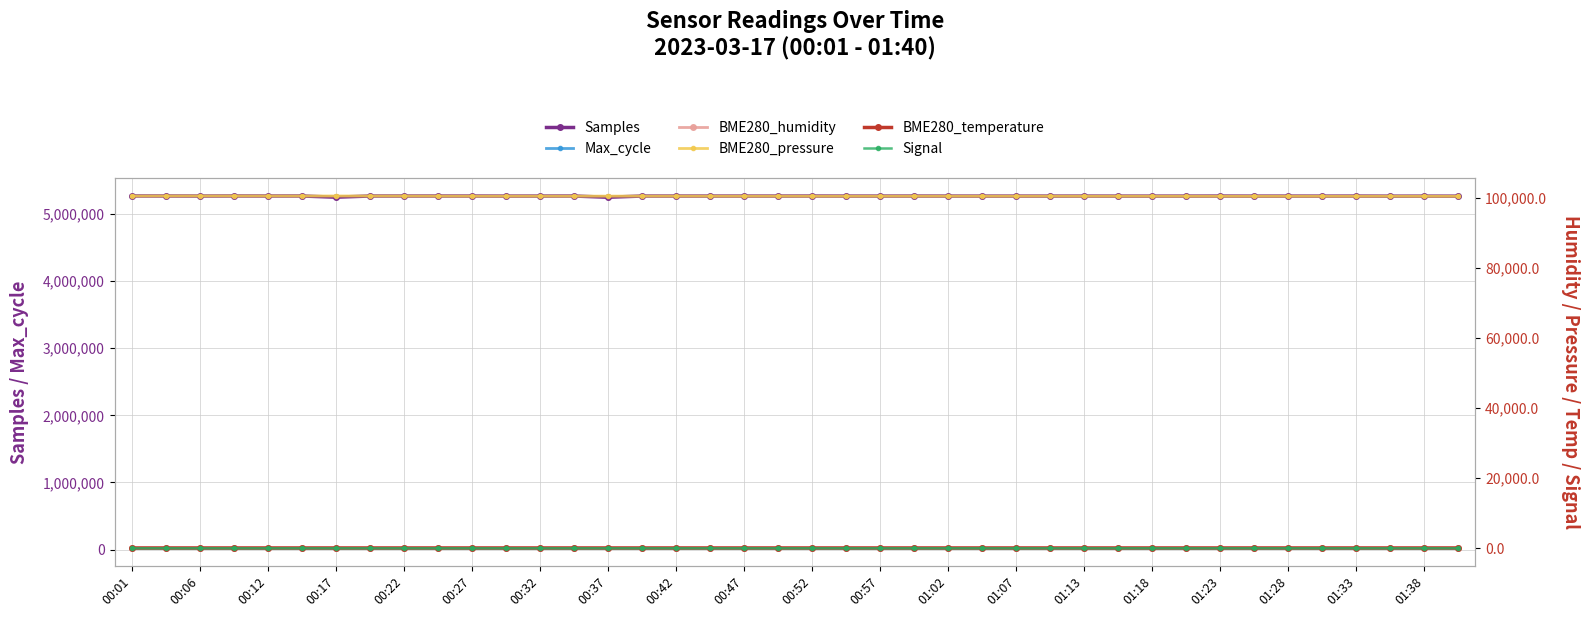

How many interior local peaks does the Max_cycle series have?

12